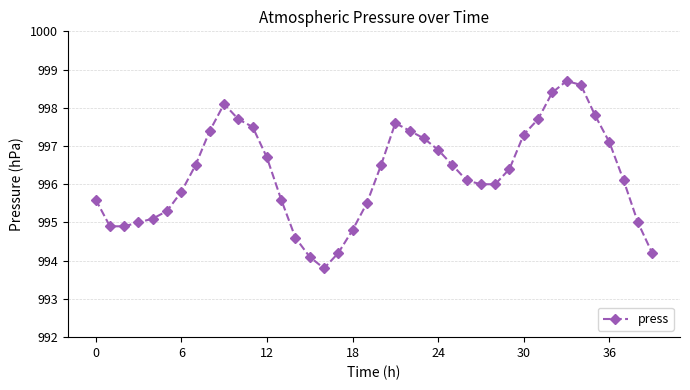

True or false: the data has more than 2 interior local peaks.

True